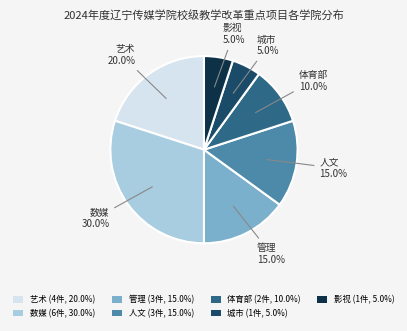

Between 体育部 (2件, 10.0%) and 城市 (1件, 5.0%), which is larger?

体育部 (2件, 10.0%)